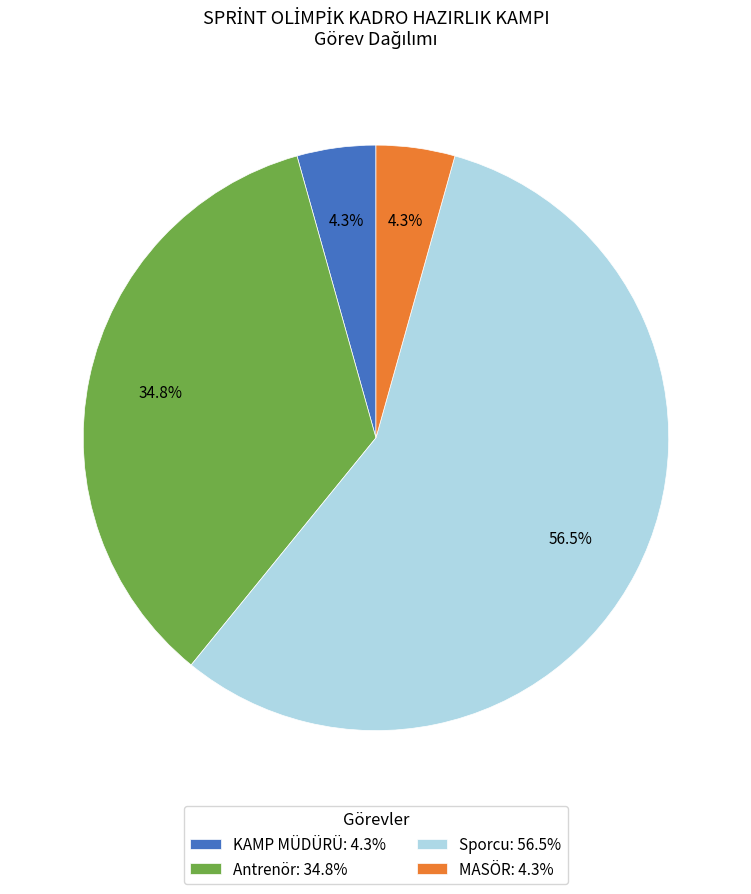

Between Sporcu and MASÖR, which is larger?

Sporcu